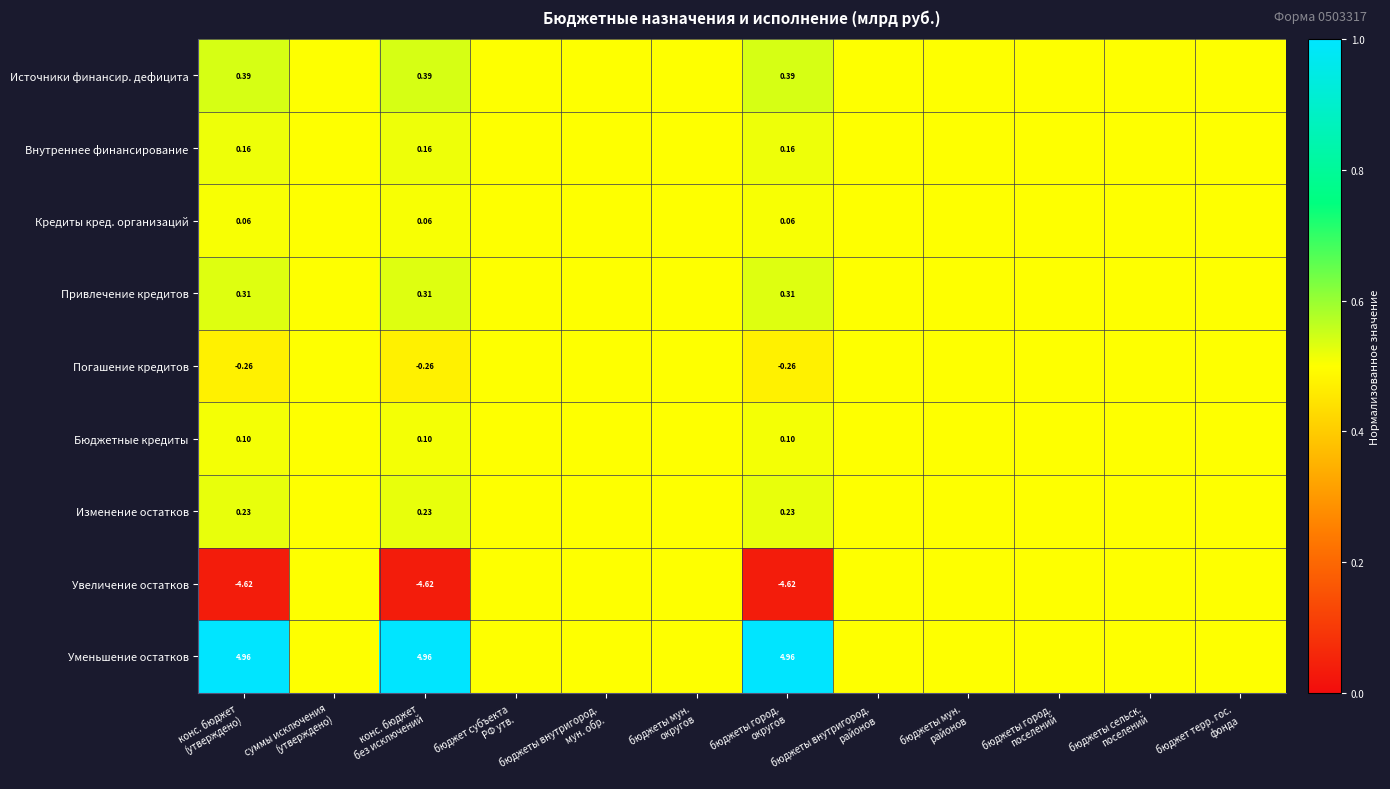

At which label is Внутреннее финансирование closest to 0?

суммы исключения (утверждено)